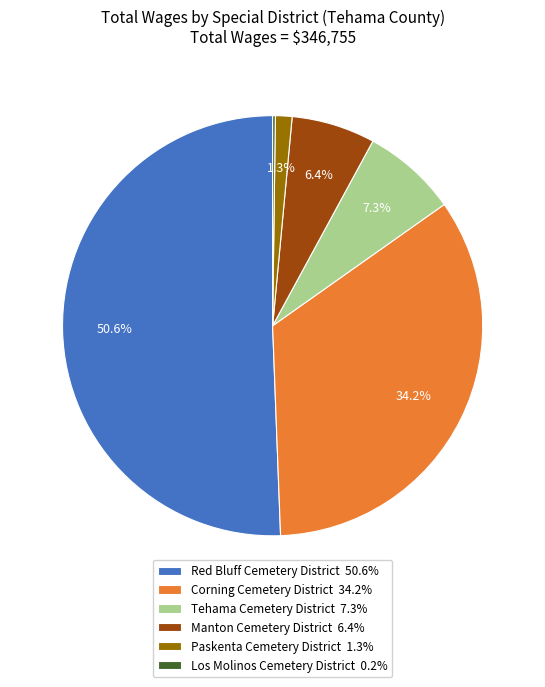

What is the total percentage of Manton Cemetery District 6.4% and Corning Cemetery District 34.2%?

40.6%